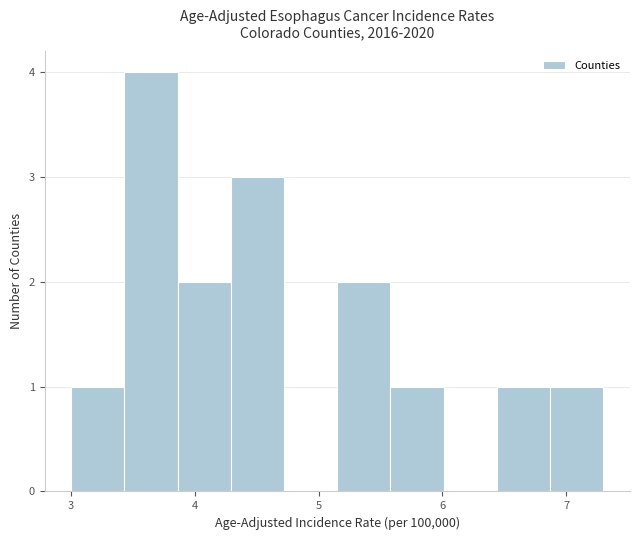

How tall is the bar that spans 6.44 to 6.87 on the x-axis? Neither the bar edges nor the heights are printed on the chart, so give them approximately, as read against the axes.

1